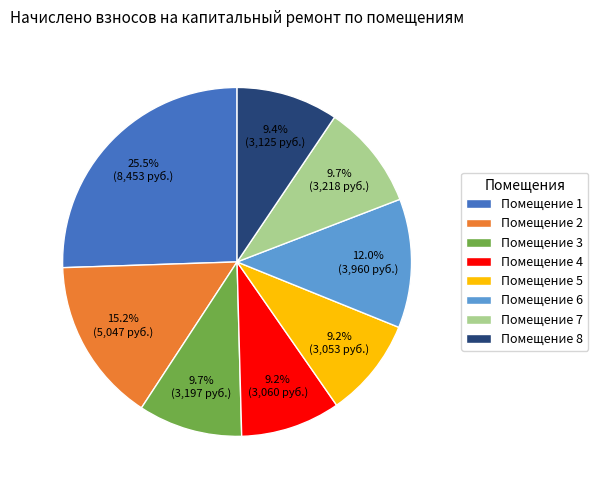

Does Помещение 6 account for over 50% of the chart?

No